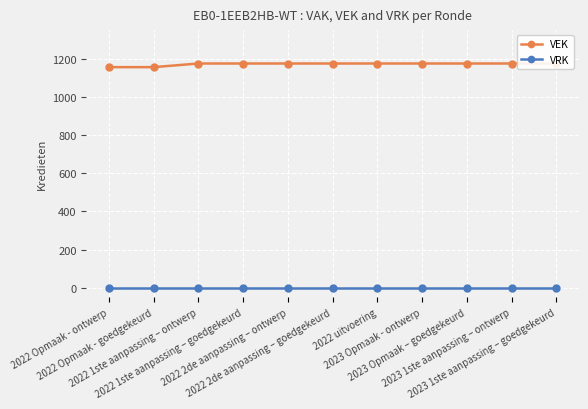

Reading left to right, what are all the values shown in this chart?

VEK: 1156	1156	1175	1175	1175	1175	1175	1175	1175	1175	1175
VRK: 0	0	0	0	0	0	0	0	0	0	0